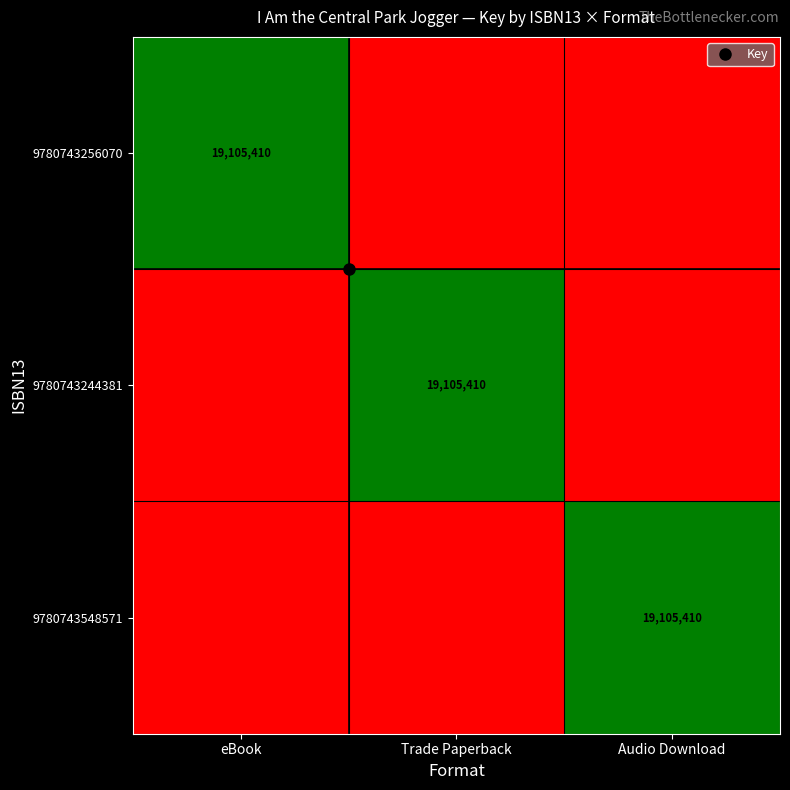

What is the difference between the maximum and minimum values in the 9780743244381 series?

19105410